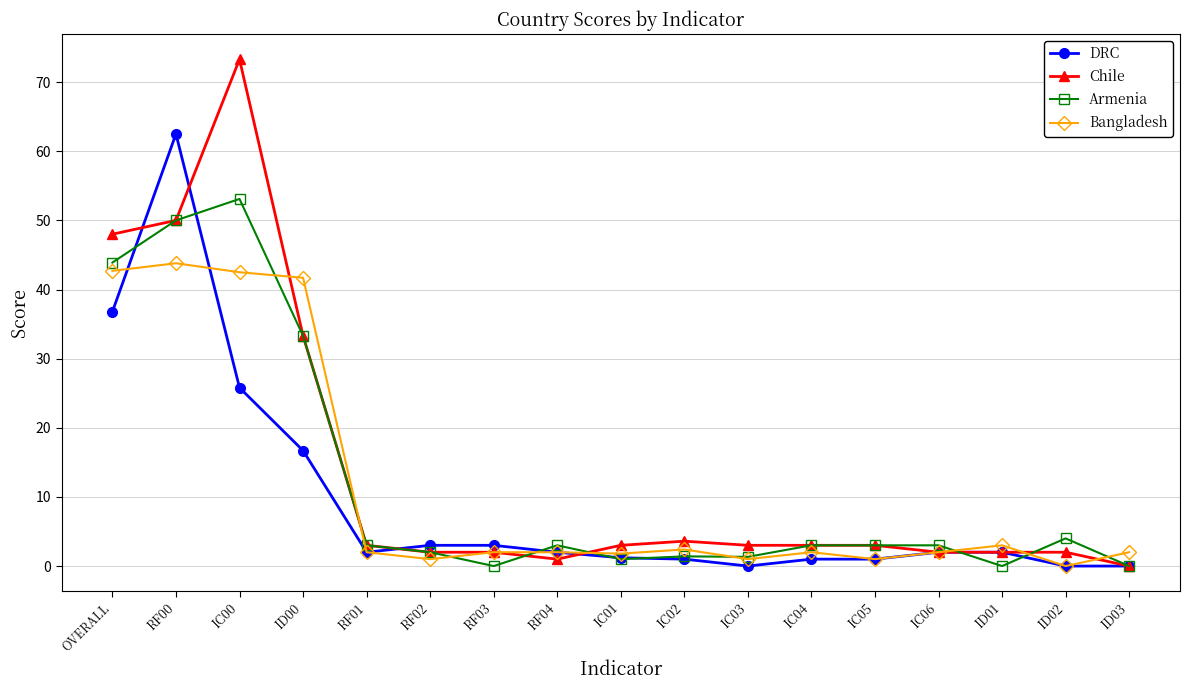

What is the label of the 9th point from the left?

IC01